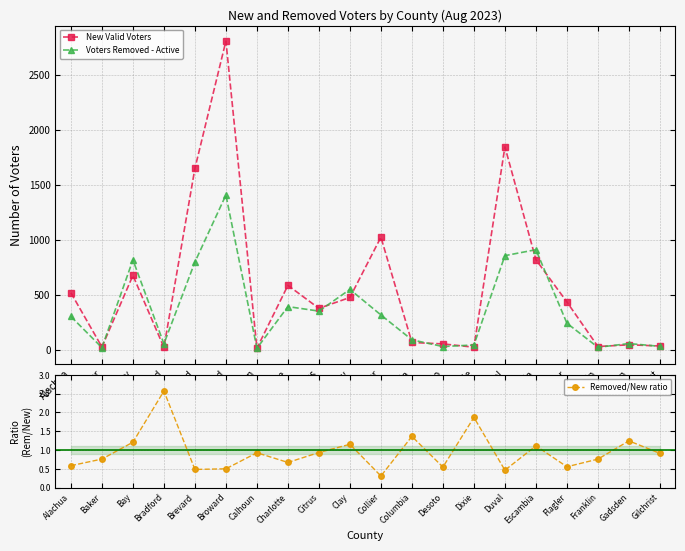

At which category is the sum across all series the highest?

Broward